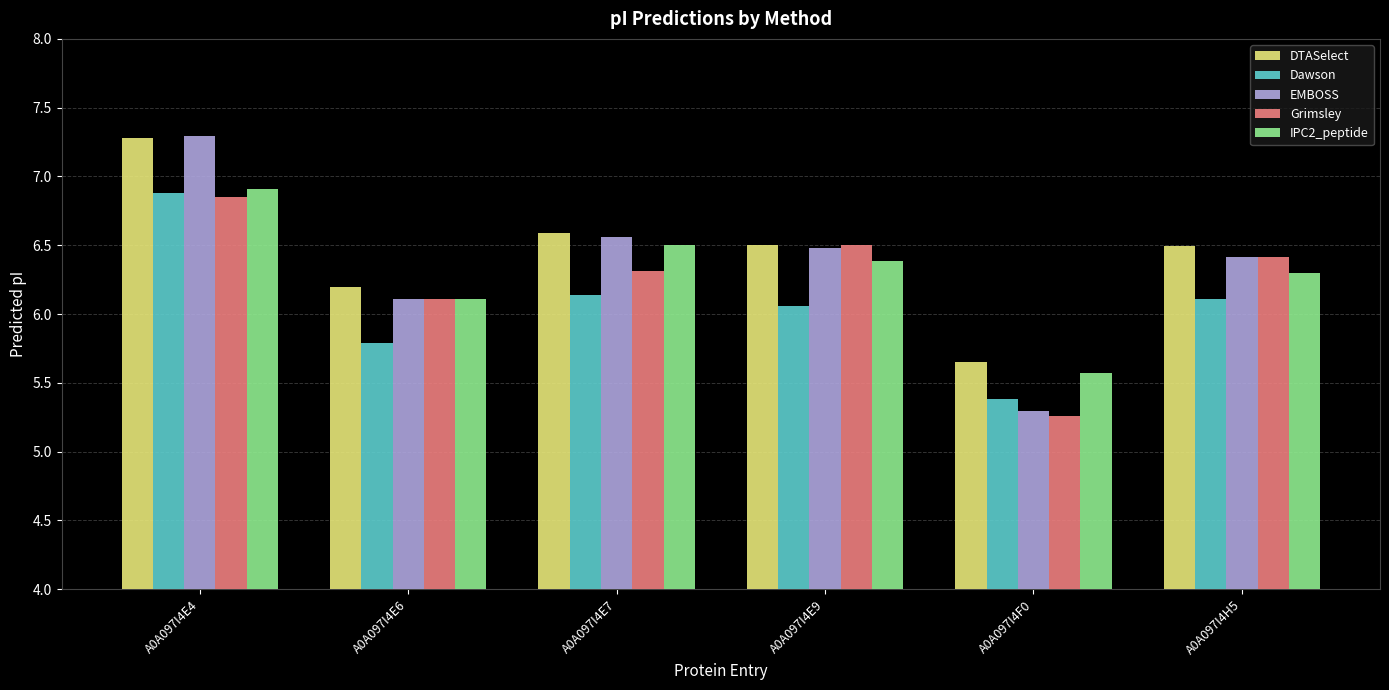

What position from the left is A0A097I4F0?

5